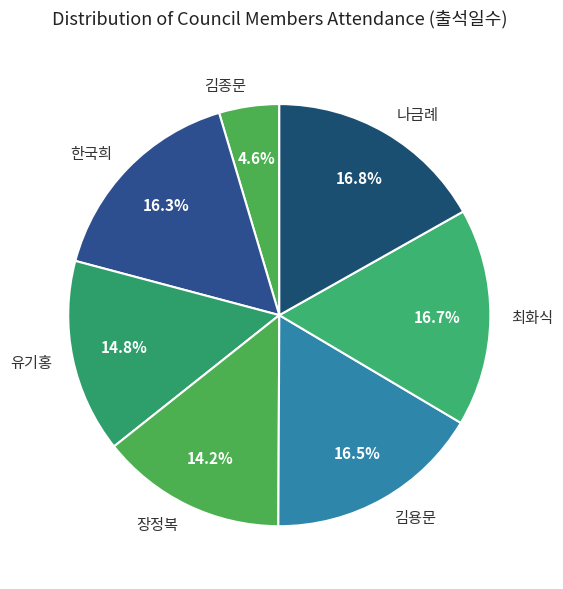

Approximately how many times larger is the value at 김종문 compared to 최화식?

0.3